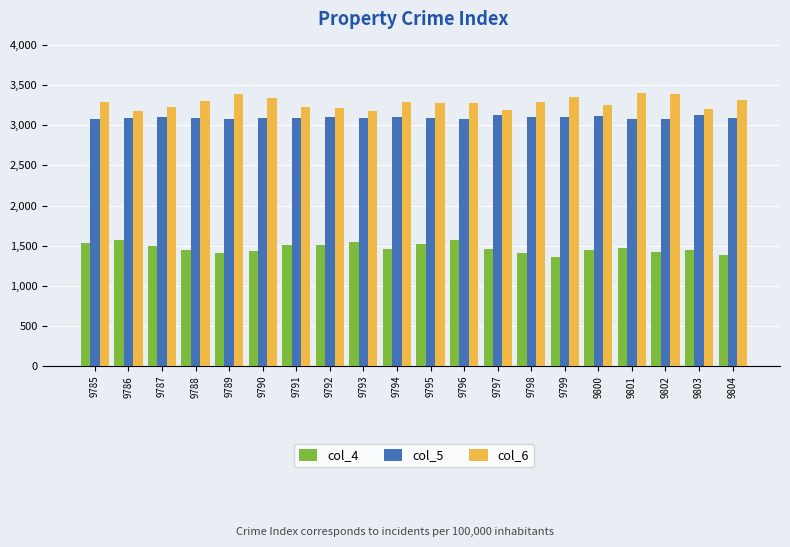

What is the sum of the col_4 values at 9787 and 9794?

2953.0